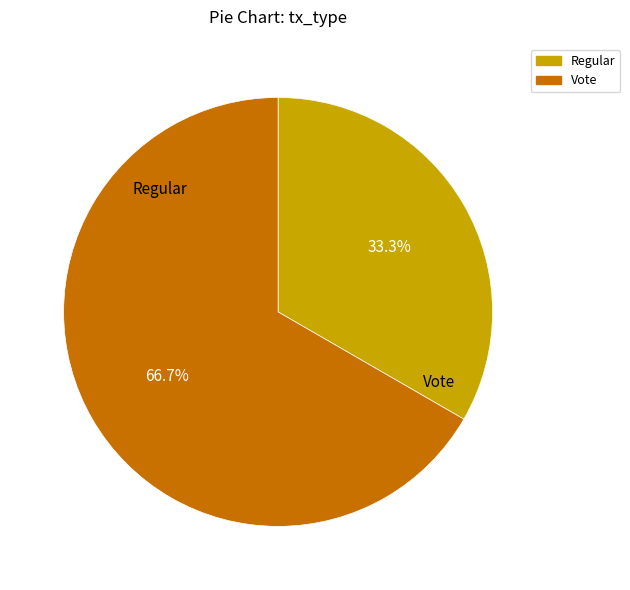

What percentage is the Vote slice, to the nearest percent?

67%